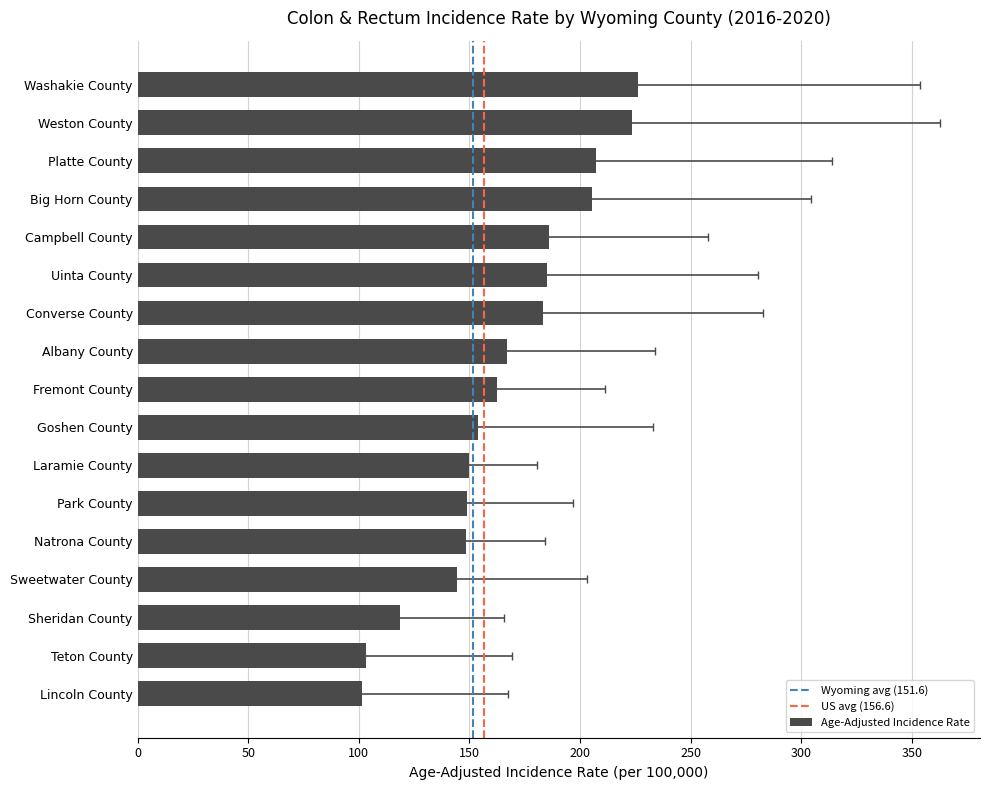

What is the minimum value shown in the chart?

101.5